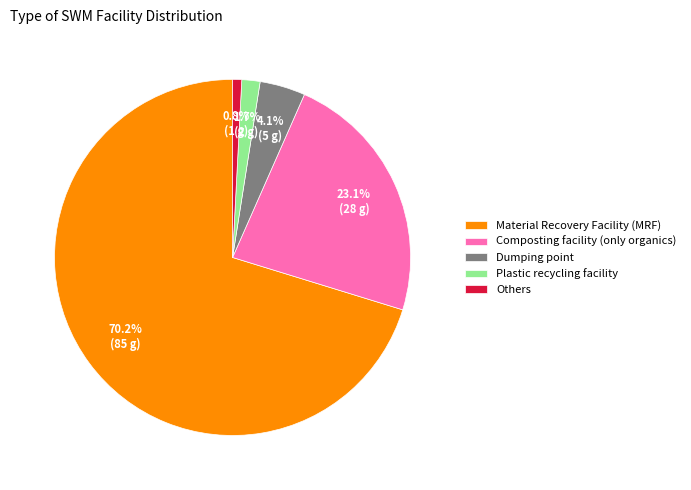

Is the sum of Dumping point and Plastic recycling facility greater than half?

No